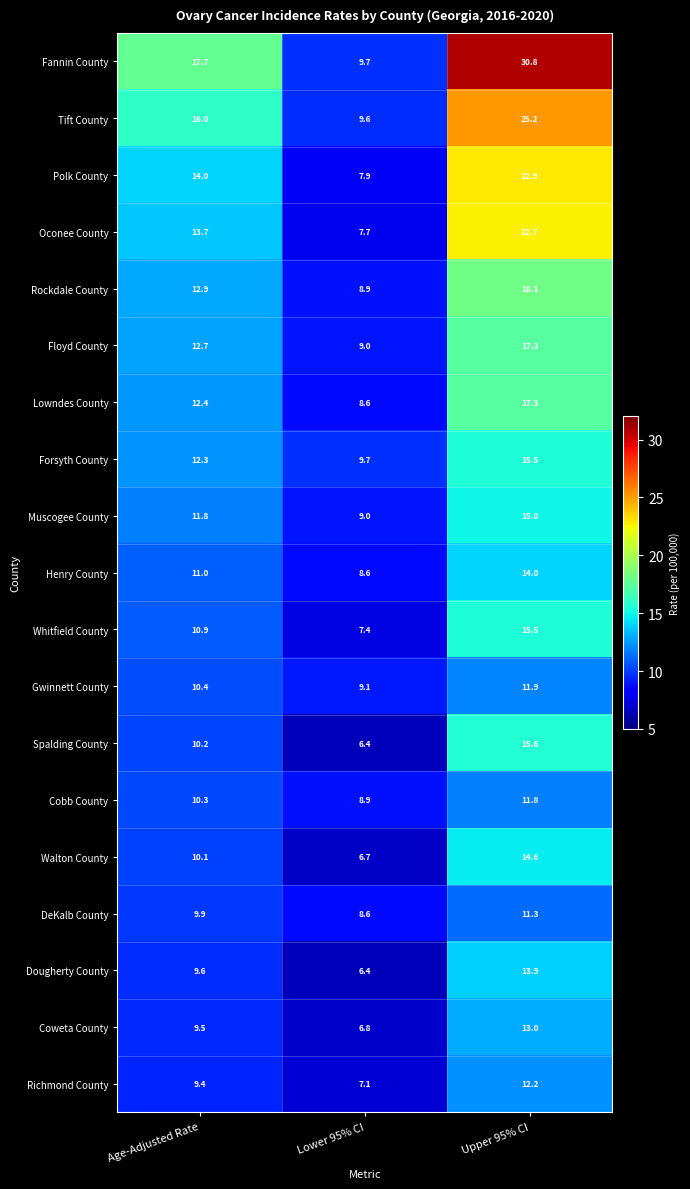

What is the approximate value of Dougherty County at Age-Adjusted Rate?

9.6